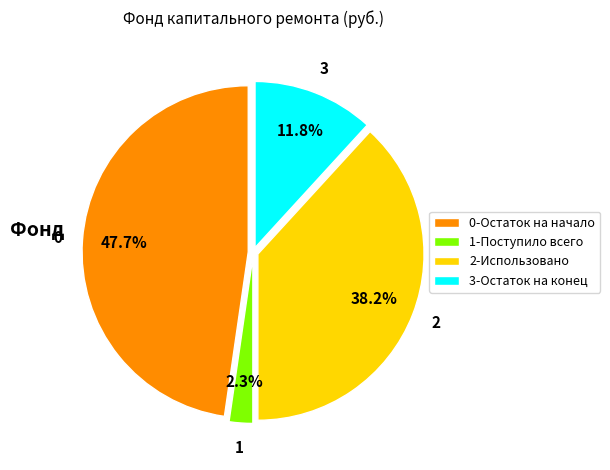

Rank the categories by value from highest to lowest.

0-Остаток на начало, 2-Использовано, 3-Остаток на конец, 1-Поступило всего